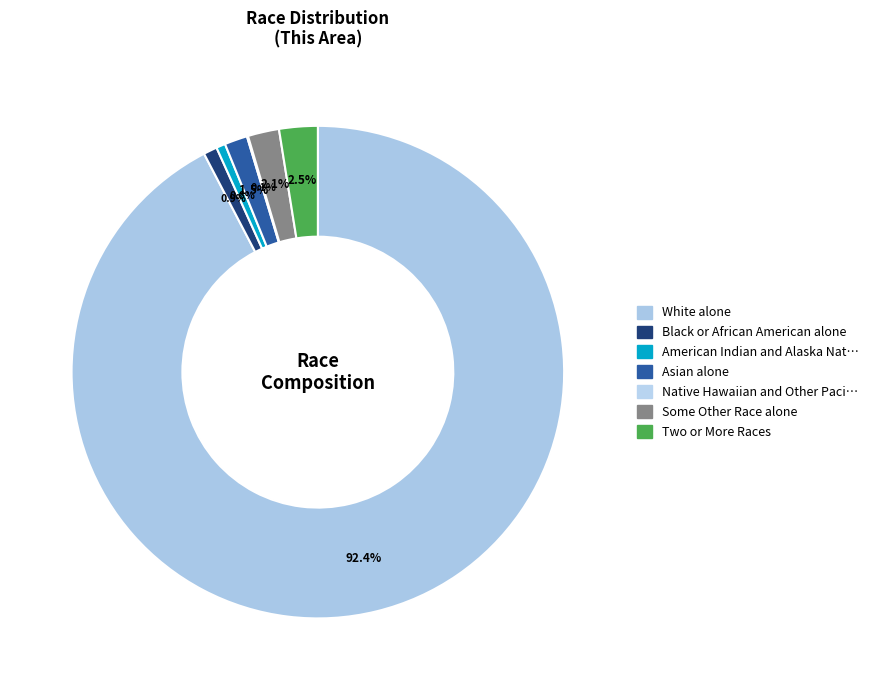

Rank the categories by value from highest to lowest.

White alone, Two or More Races, Some Other Race alone, Asian alone, Black or African American alone, American Indian and Alaska Native, Native Hawaiian and Other Pacific